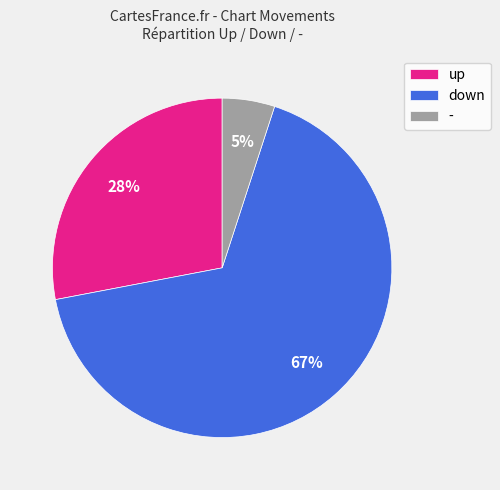

Do - and down together represent more than half of the pie?

Yes